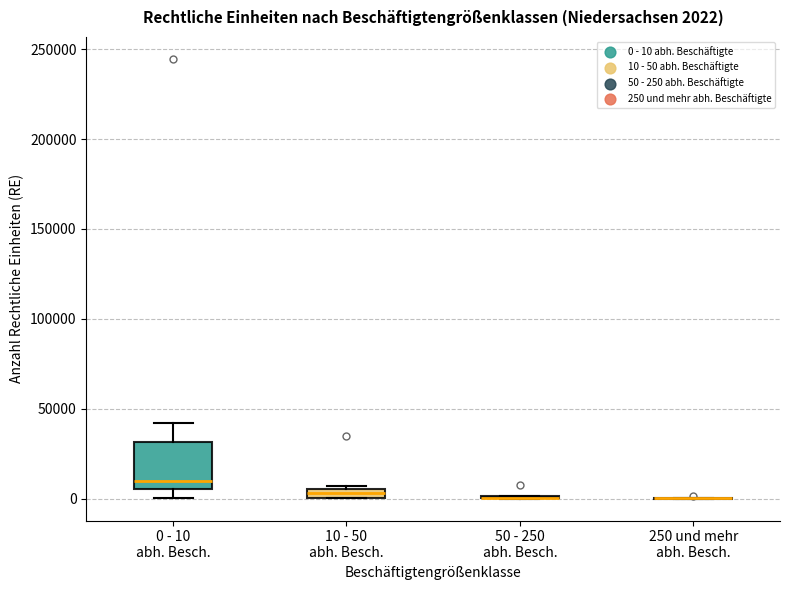

Comparing the boxes themselves (not the whiskers), which one is the tallest?

0 - 10 abh. Besch.